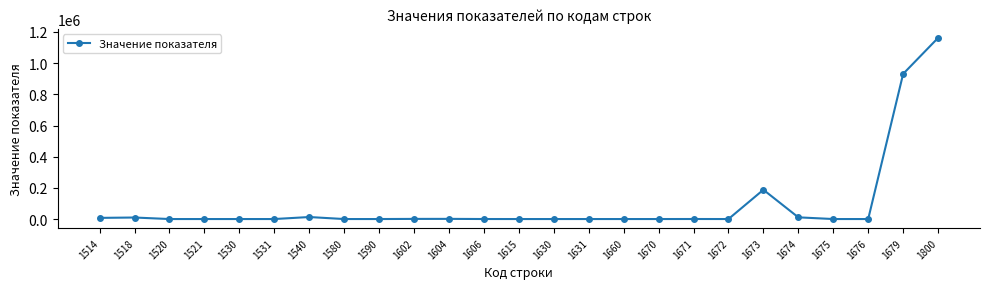

What is the value of the 10th point from the left?

848